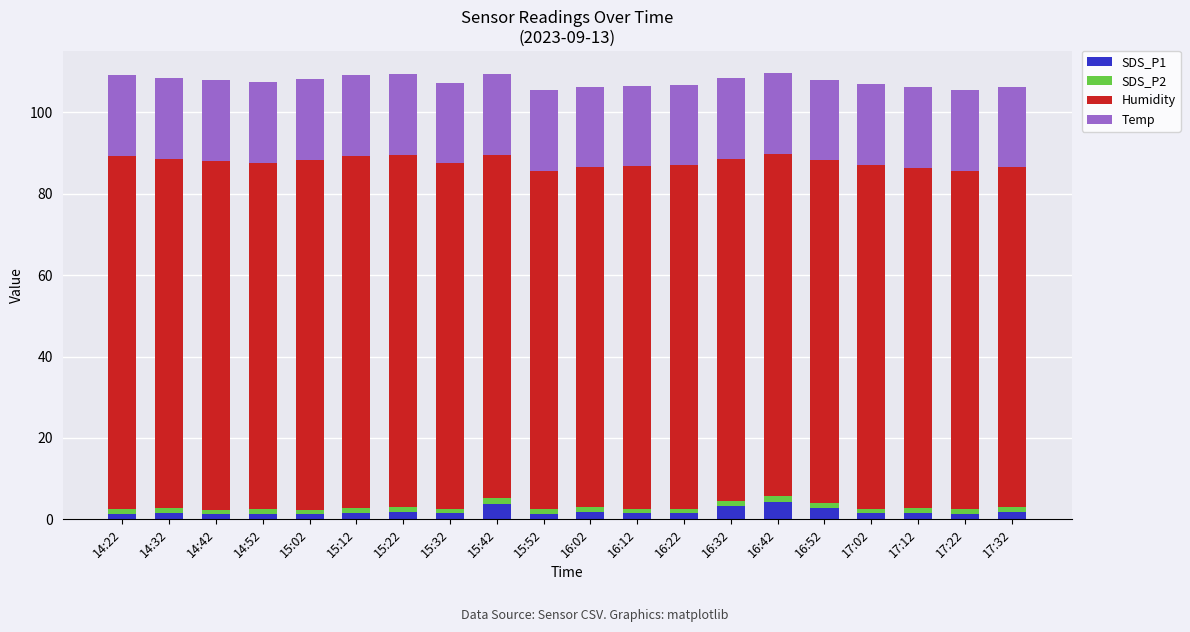

The value of Humidity at 16:02 is 26.6. True or false?

False